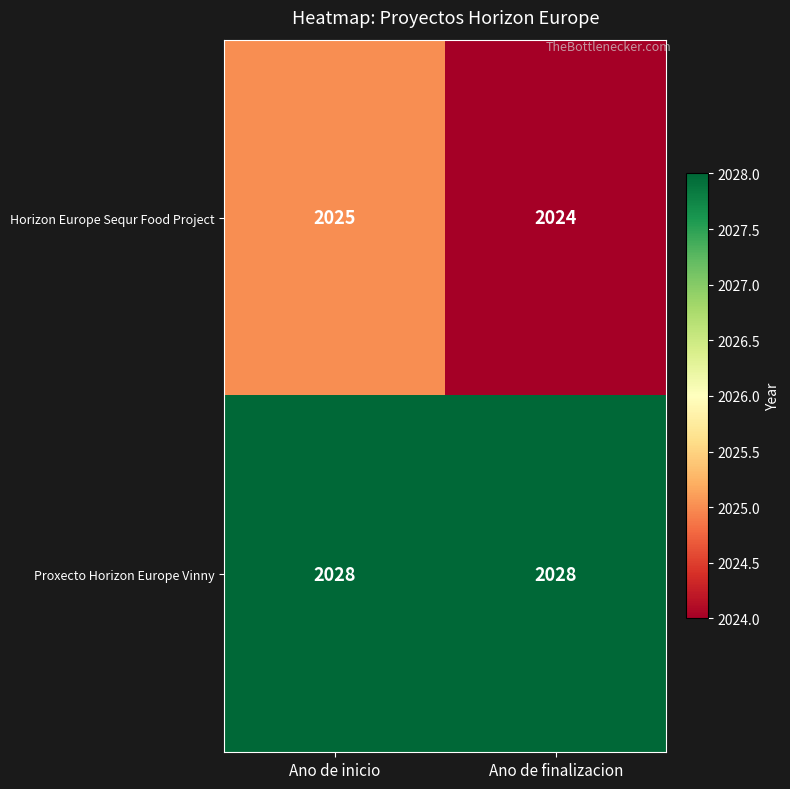

The value of Horizon Europe Sequr Food Project at Ano de finalizacion is 2024. True or false?

True